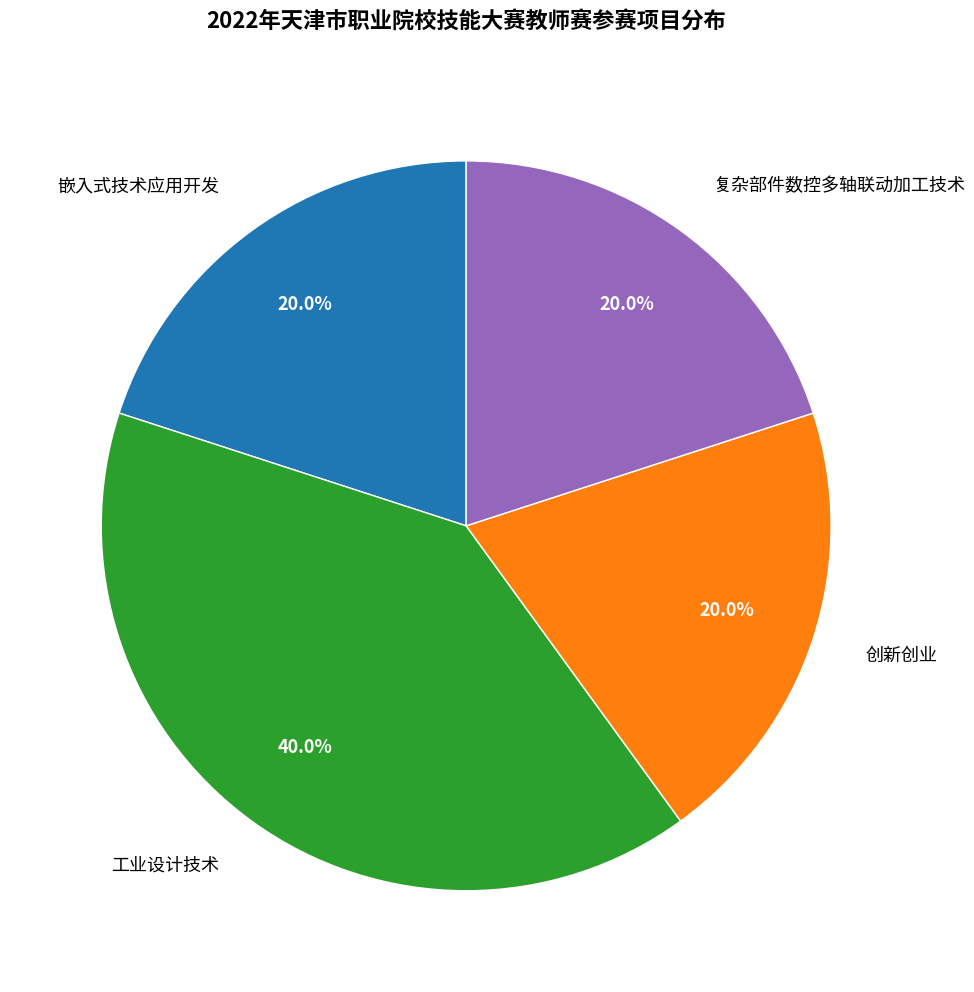

Which slice is the largest?

工业设计技术